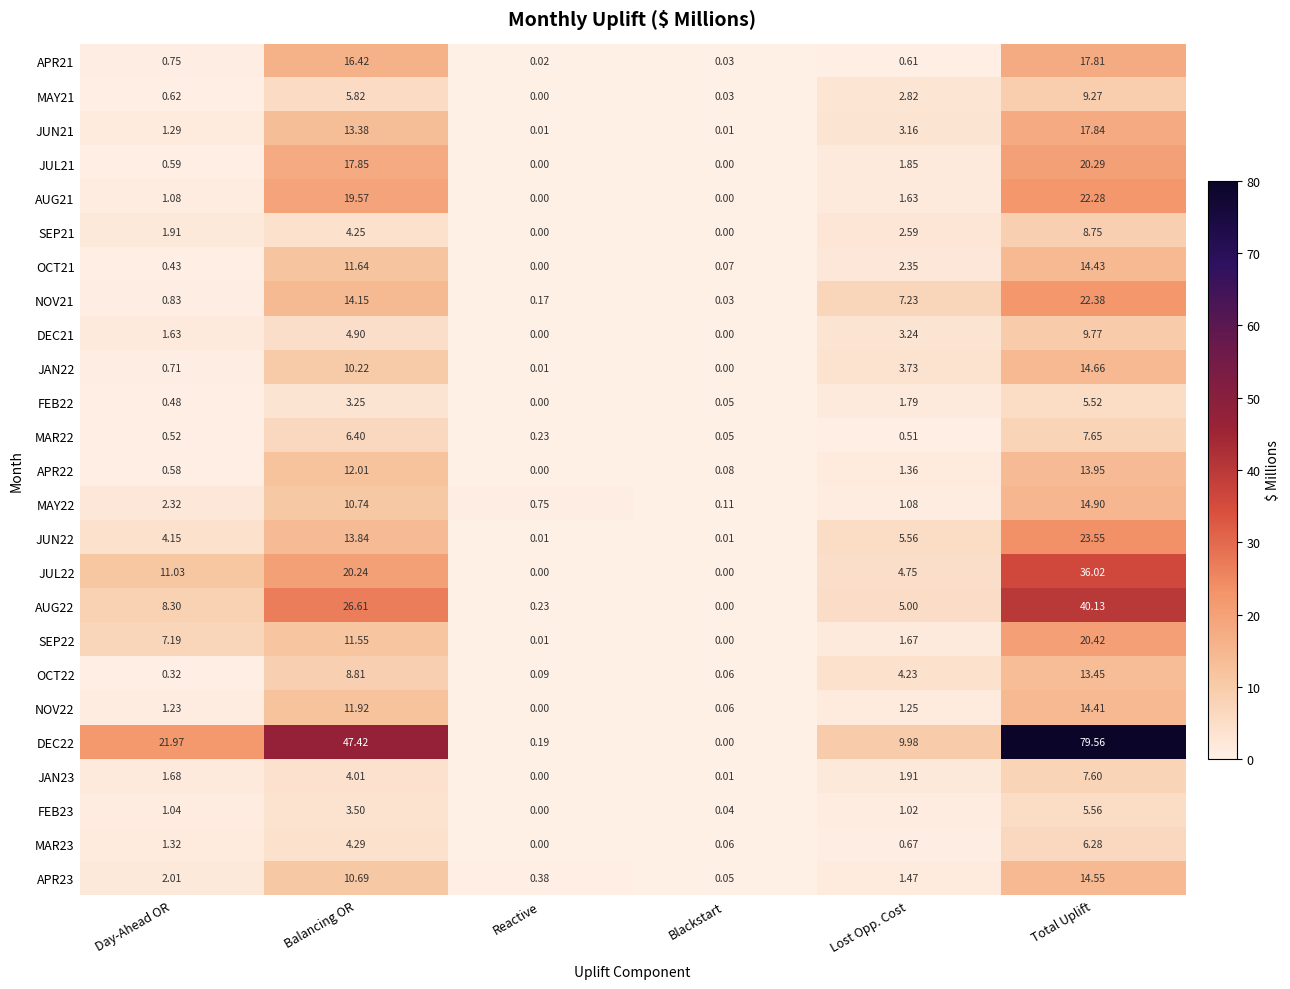

Rank the categories by MAY22 value from lowest to highest.

Blackstart, Reactive, Lost Opp. Cost, Day-Ahead OR, Balancing OR, Total Uplift